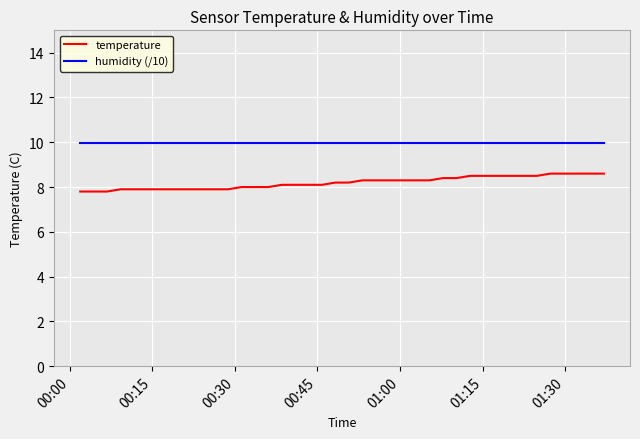

What is the lowest value of the temperature series?

7.8